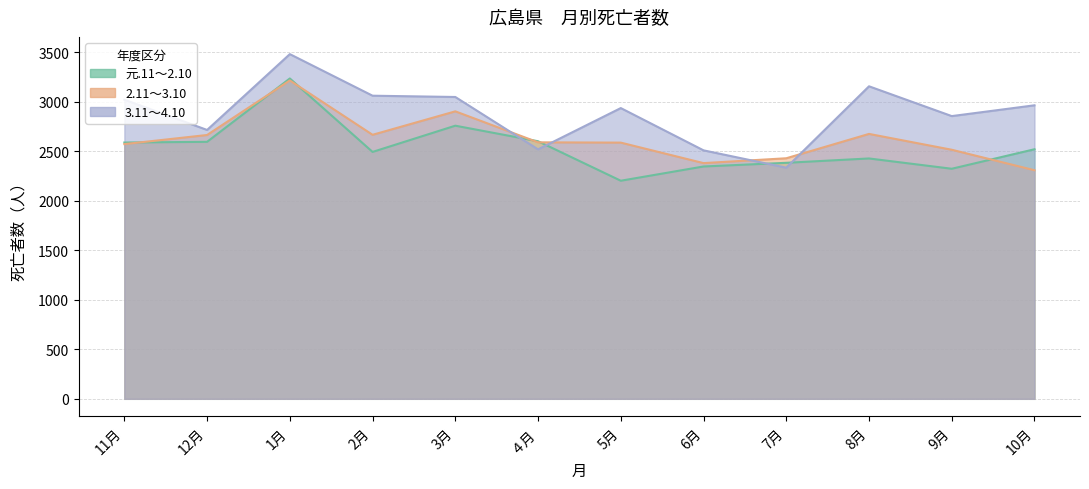

What is the greatest value displayed?

3482